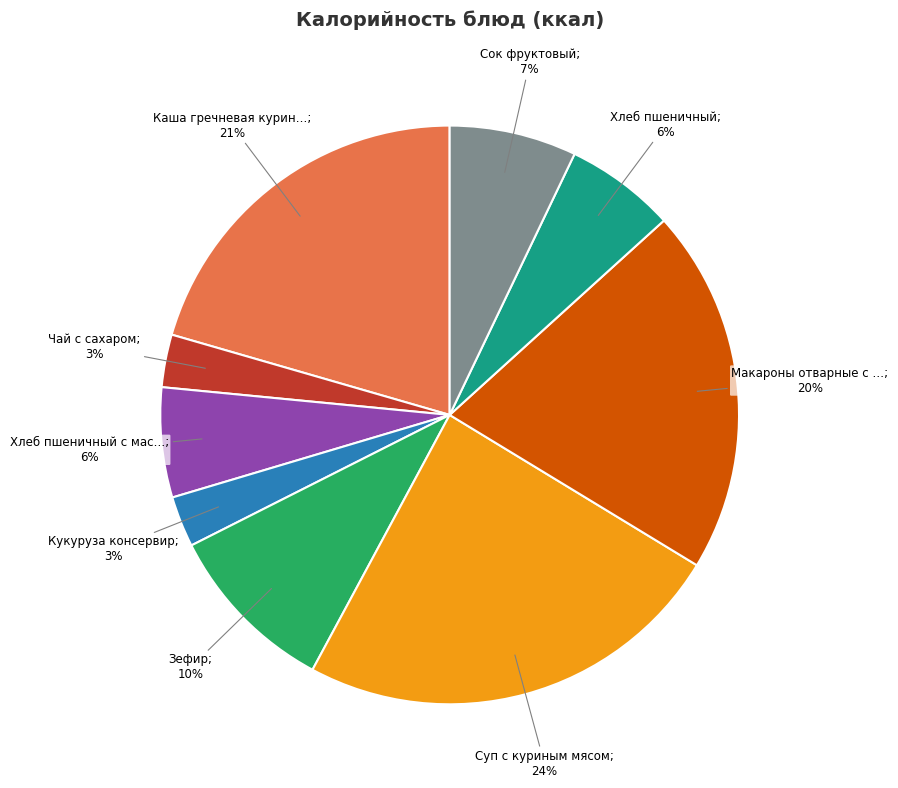

Does any single category account for the majority?

No